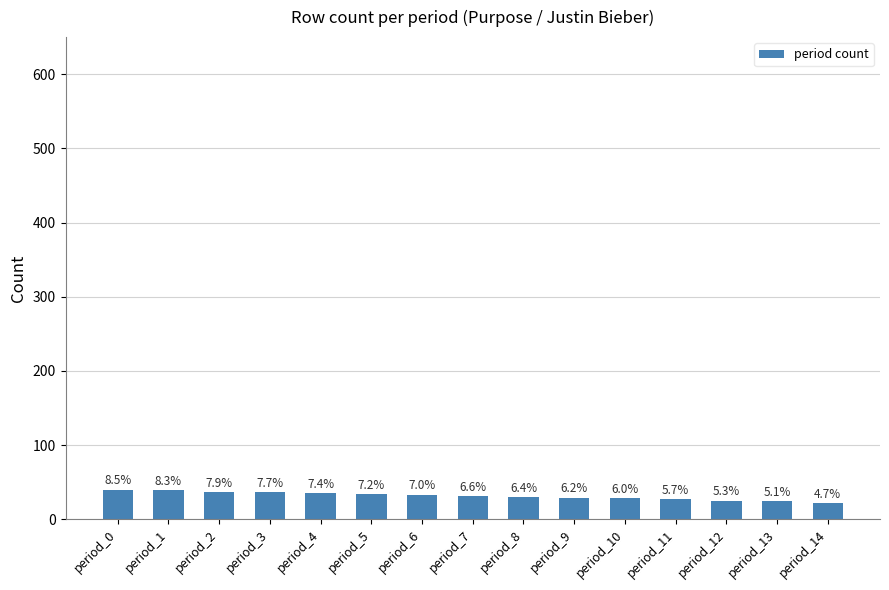

What is the maximum value shown in the chart?

40